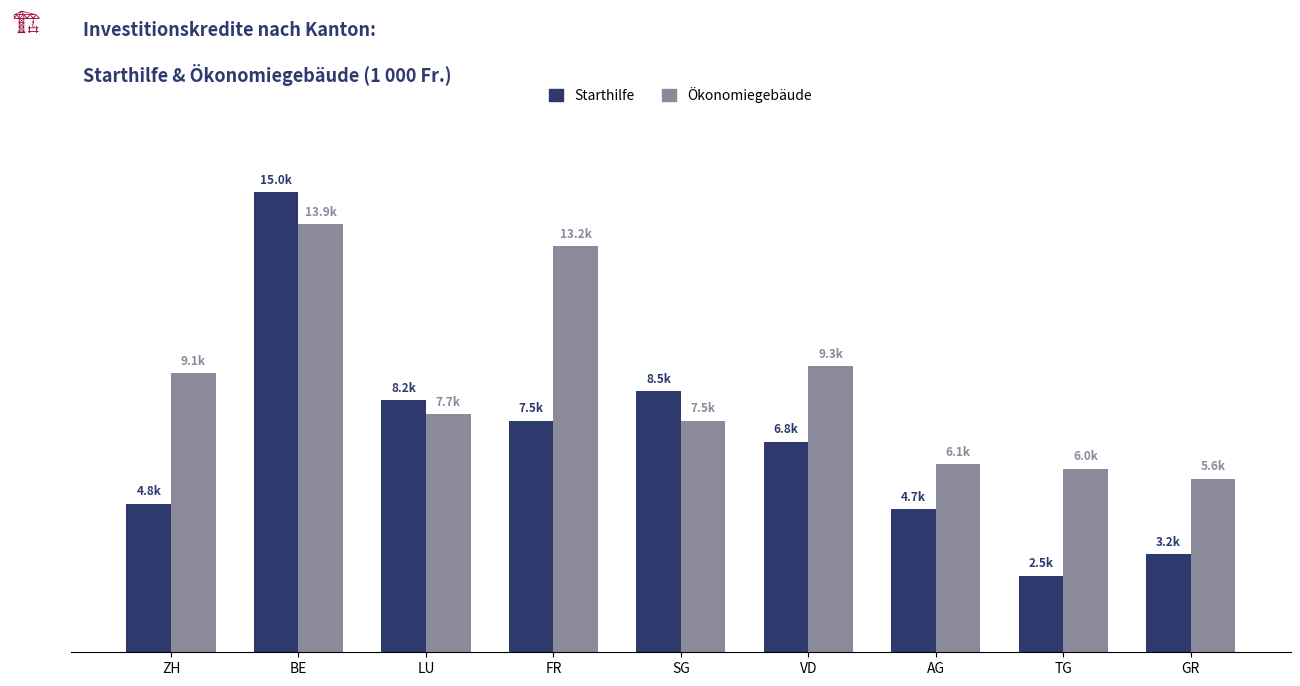

What is the total value across all series at GR?

8835.0